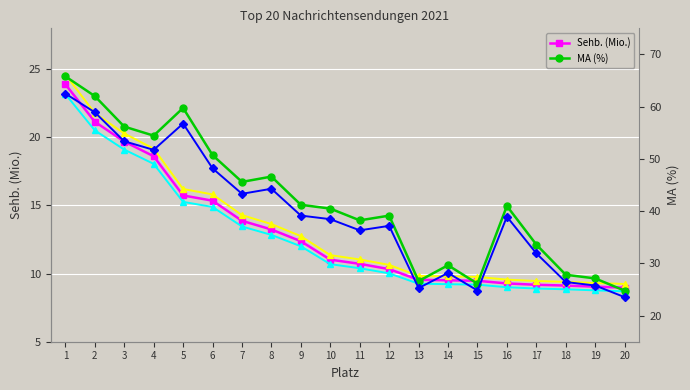

What value does the Sehb. (trend lower) series have at 13?

9.8